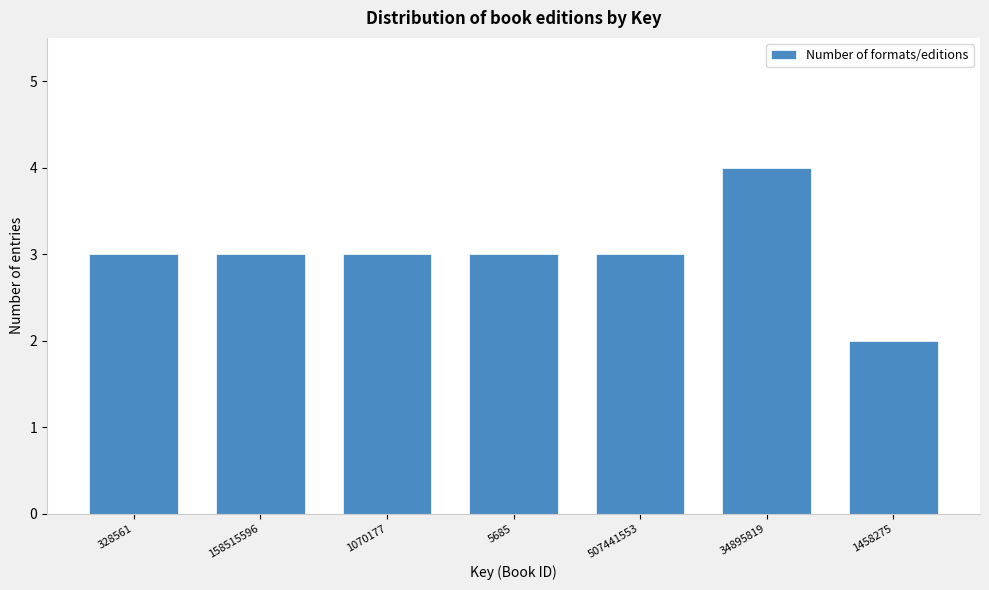

Reading left to right, extract all data points from this chart.

328561=3	158515596=3	1070177=3	5685=3	507441553=3	34895819=4	1458275=2